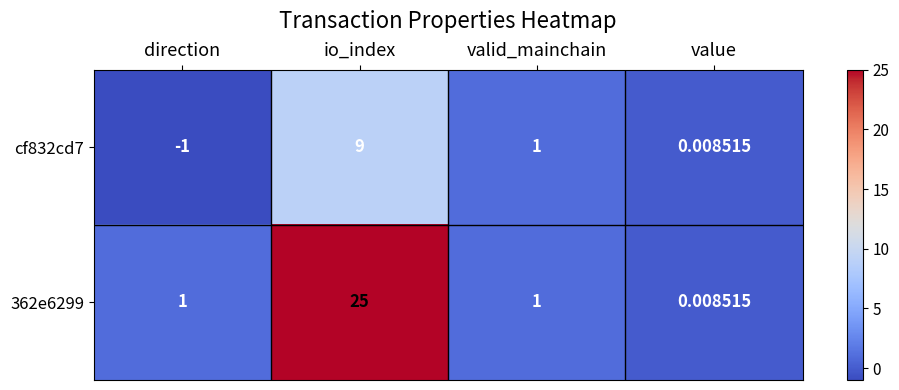

At which category does the chart reach its peak across all series?

io_index